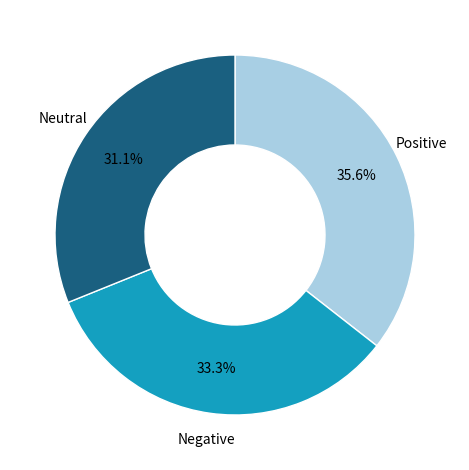

Does any single category account for the majority?

No